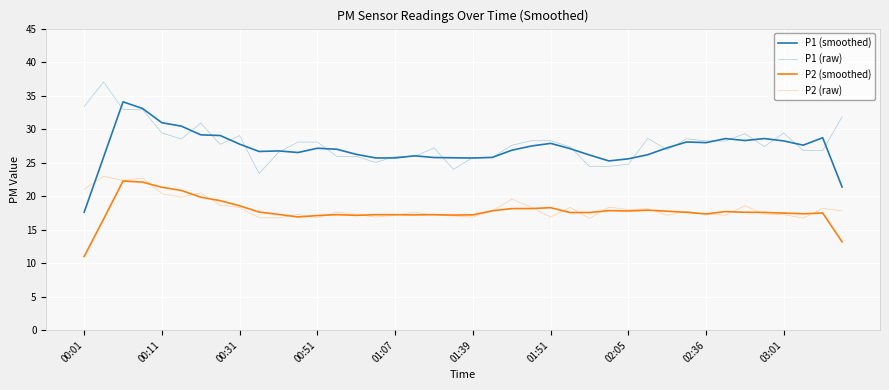

How many categories are shown in the chart?

40